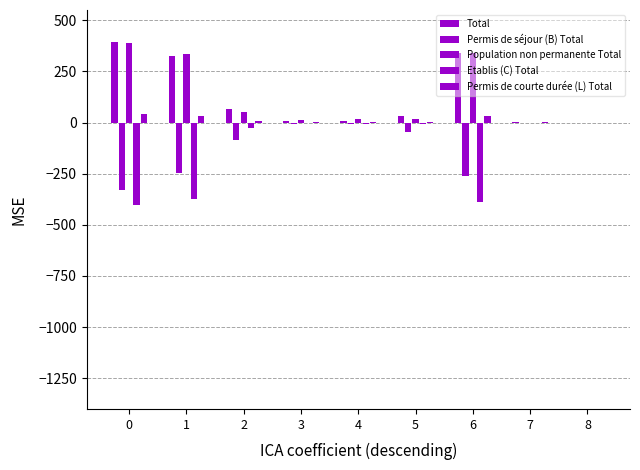

How many categories are shown in the chart?

9